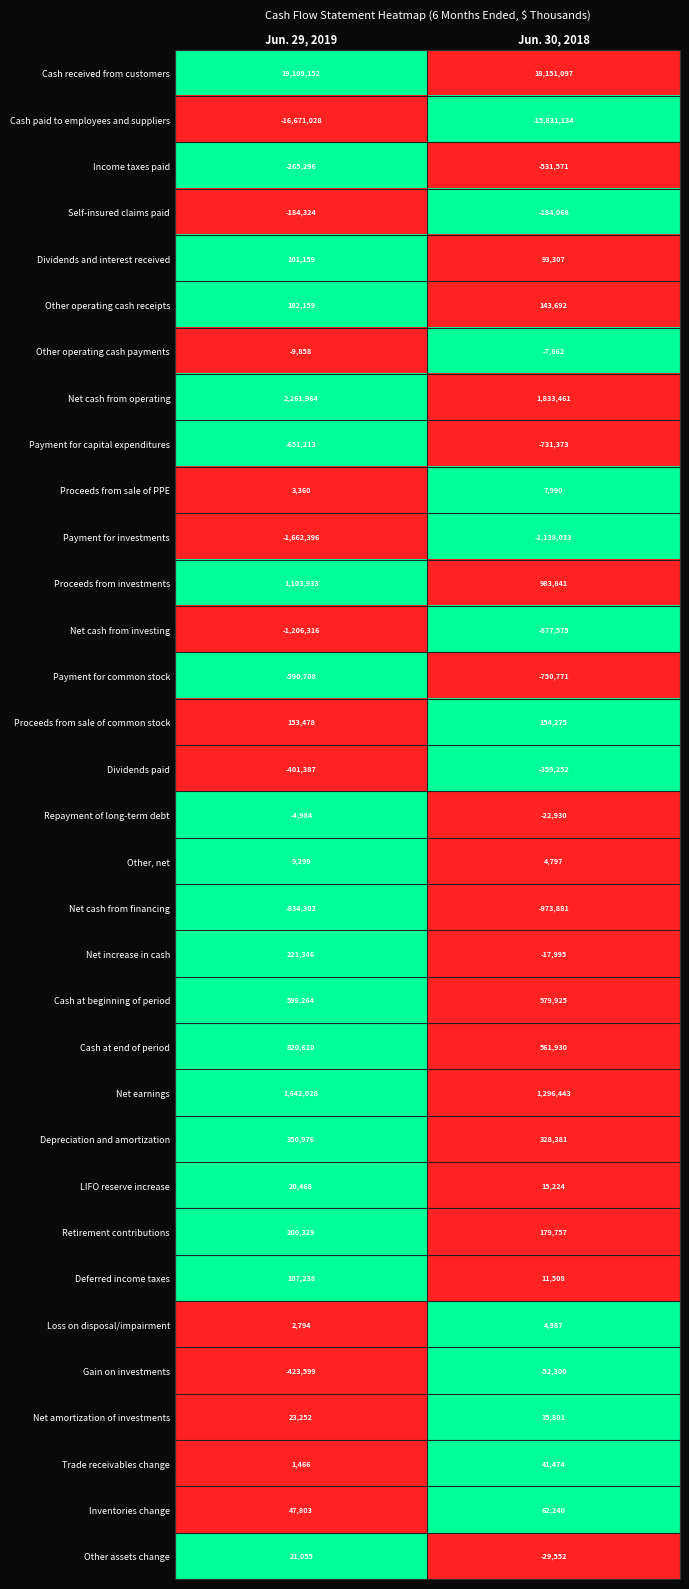

What is the total value across all series at Jun. 29, 2019?

4077722